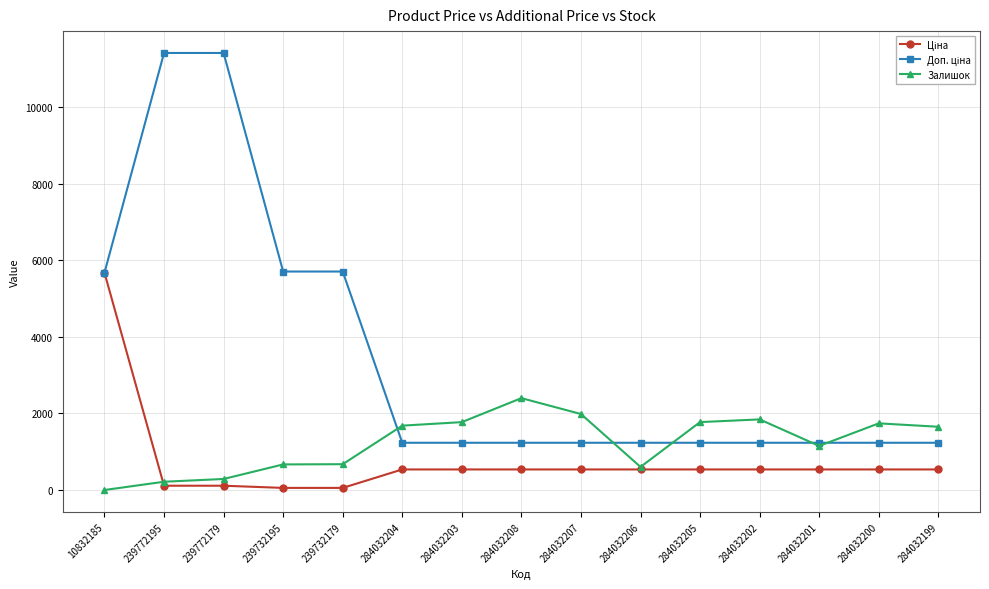

How many data points does each series have?

15